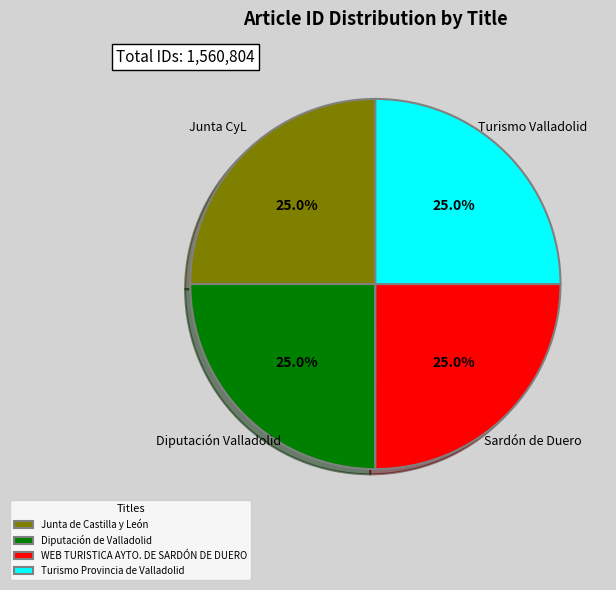

What is the ratio of the value at WEB TURISTICA AYTO. DE SARDÓN DE DUERO to the value at Junta de Castilla y León?

1.0